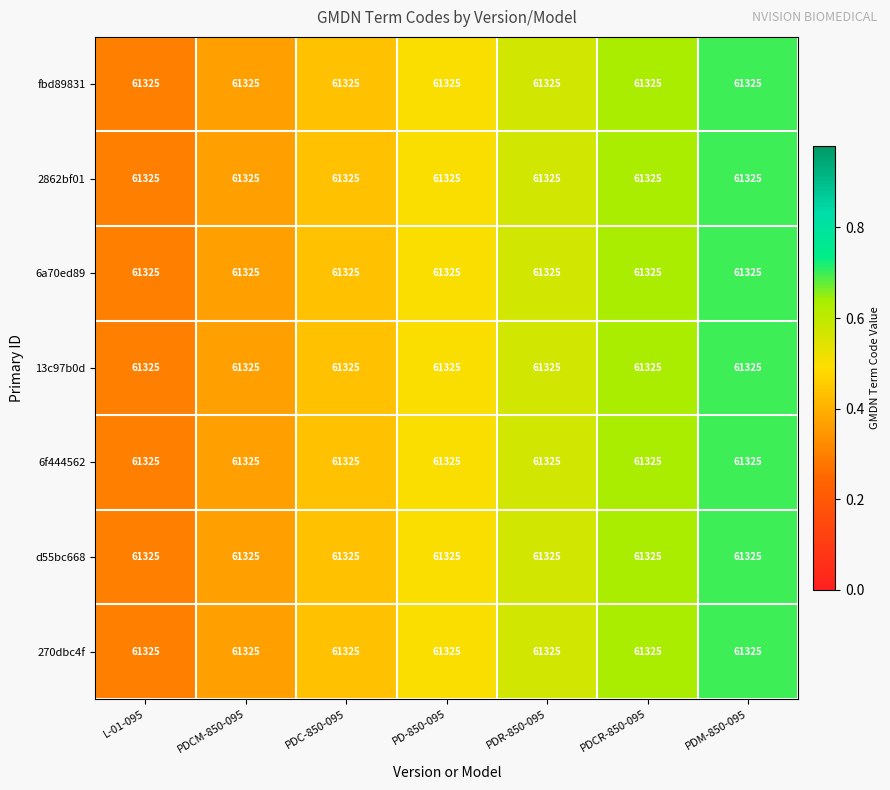

Which series has the largest total across all categories?

fbd89831